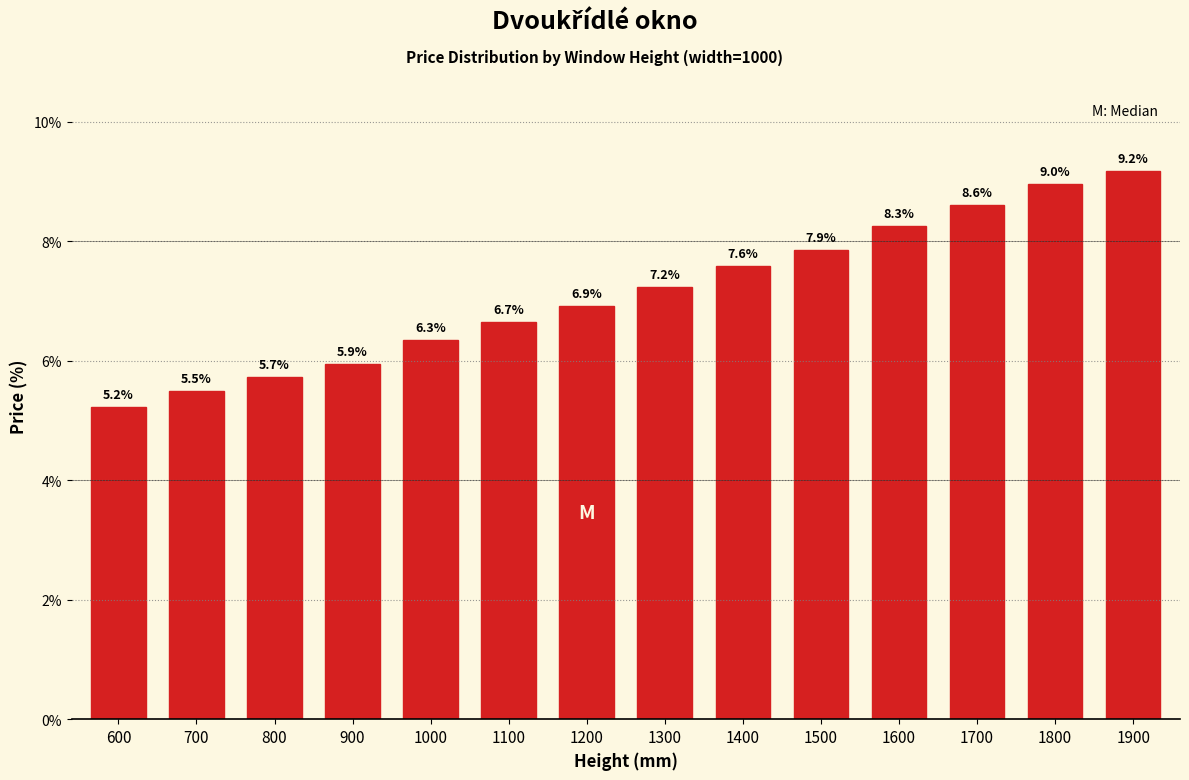

Reading right to left, list all the values displayed in this chart.

9.2	9.0	8.6	8.3	7.9	7.6	7.2	6.9	6.7	6.3	5.9	5.7	5.5	5.2